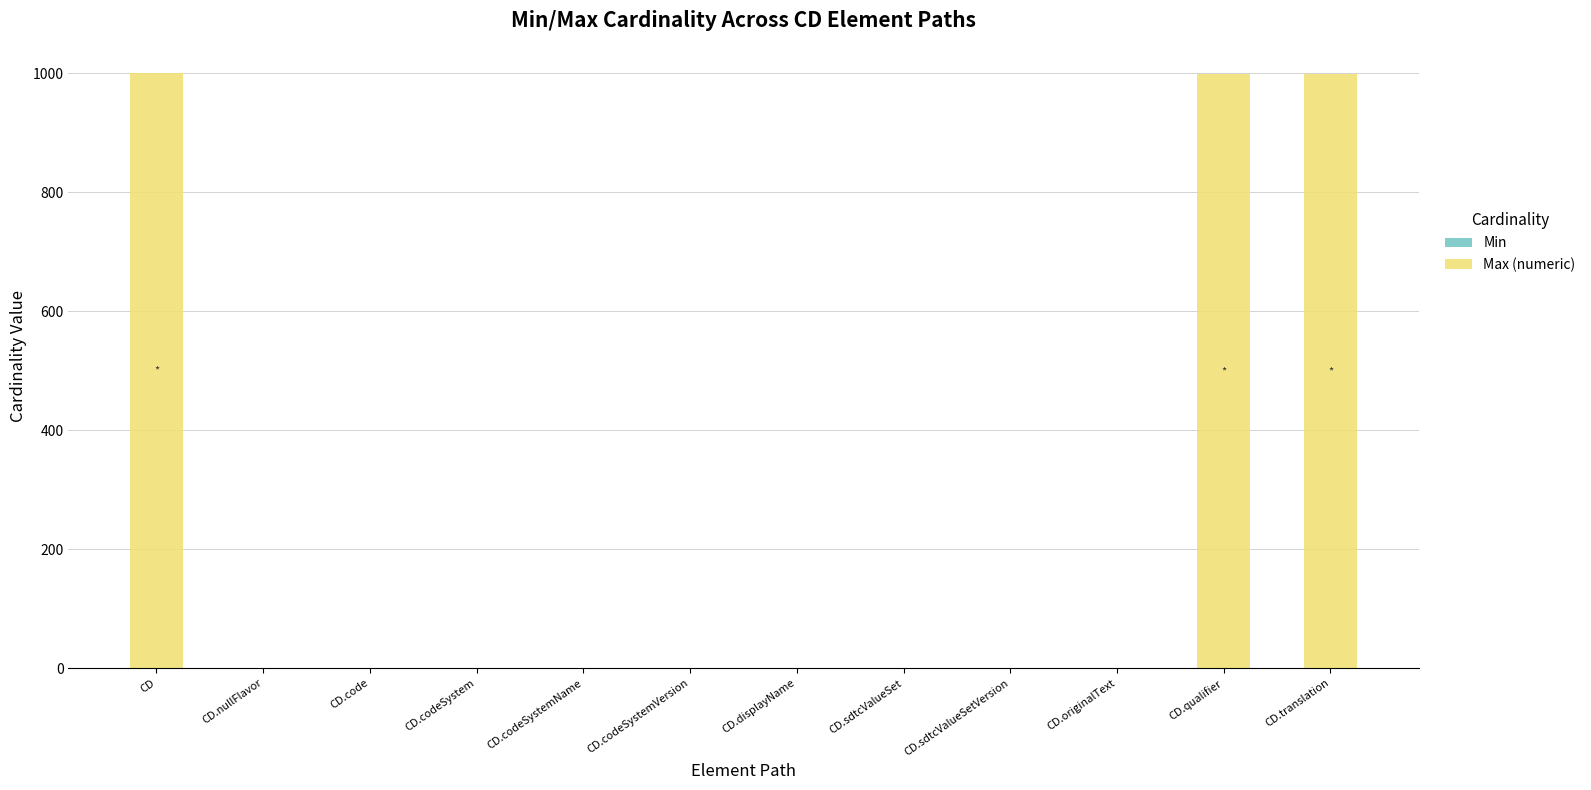

Between CD.nullFlavor and CD.codeSystem, which series saw the biggest shift?

Min